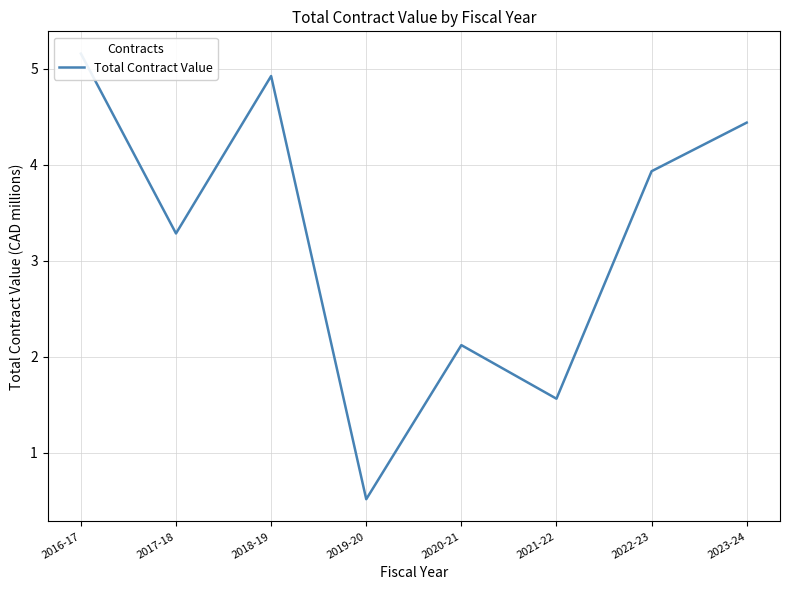

Does the chart display data point markers on the line(s)?

No